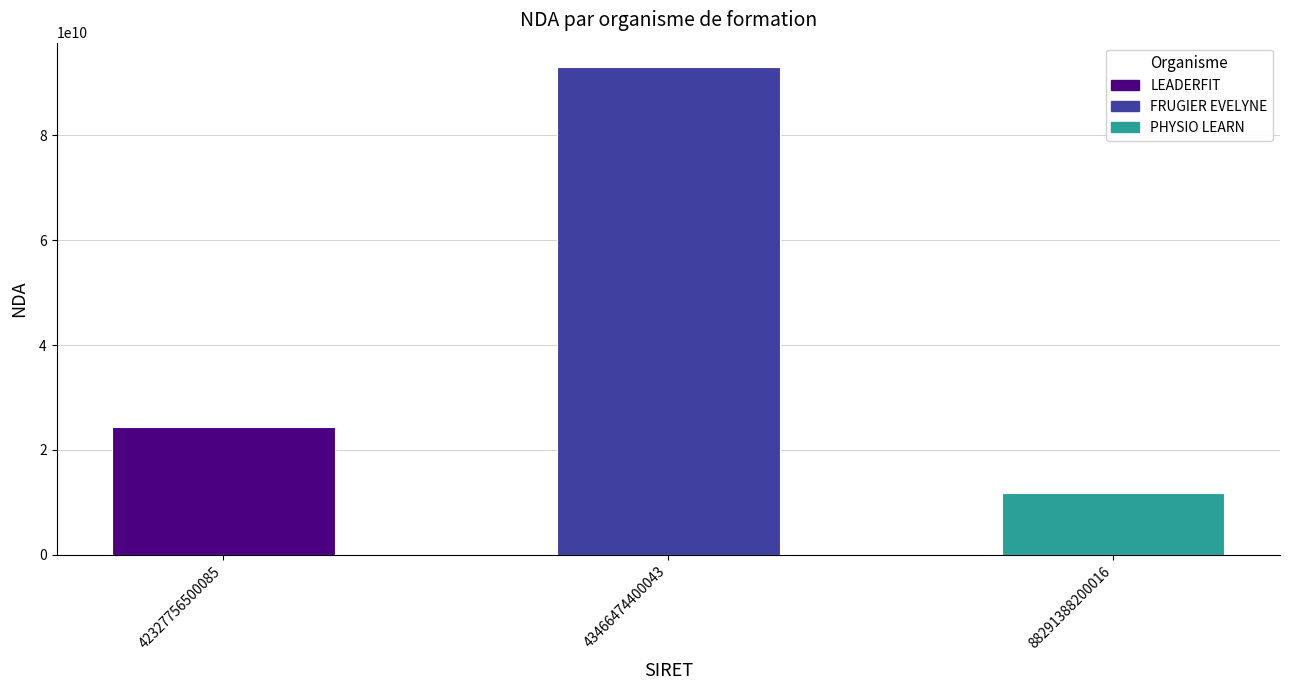

What is the minimum value shown in the chart?

11756398575